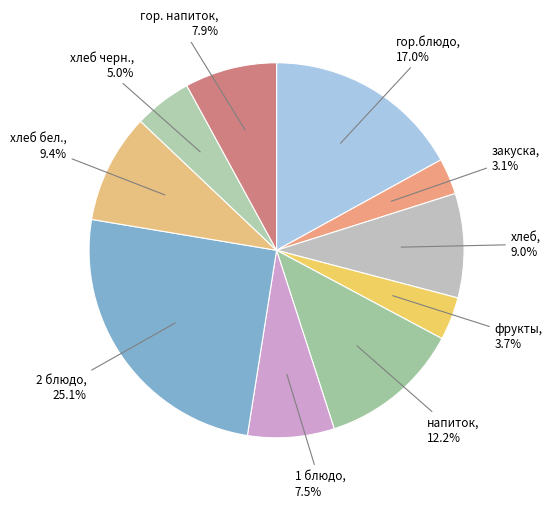

Count the number of slices in the pie.

10